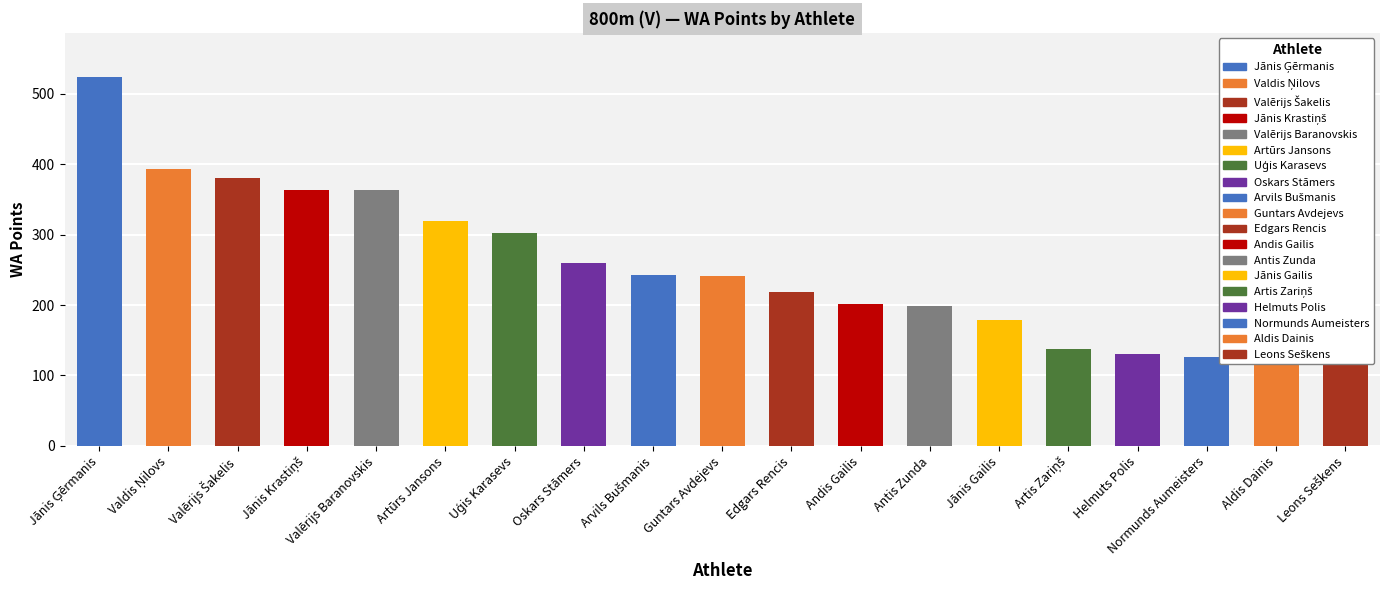

Which has a higher value, Antis Zunda or Valdis Ņilovs?

Valdis Ņilovs